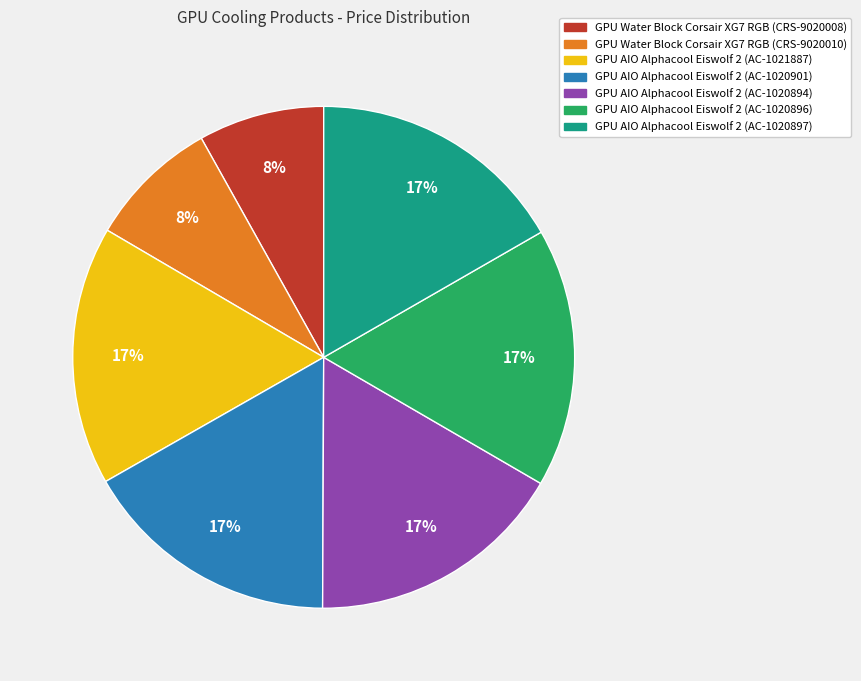

How many slices are in this pie chart?

7